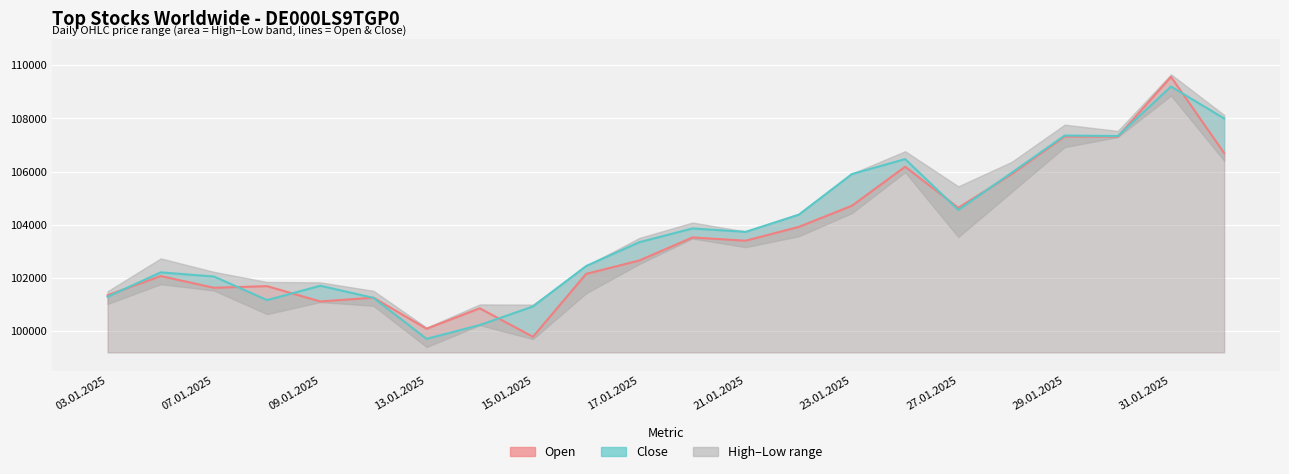

What is the difference between the highest and lowest values at 11?

340